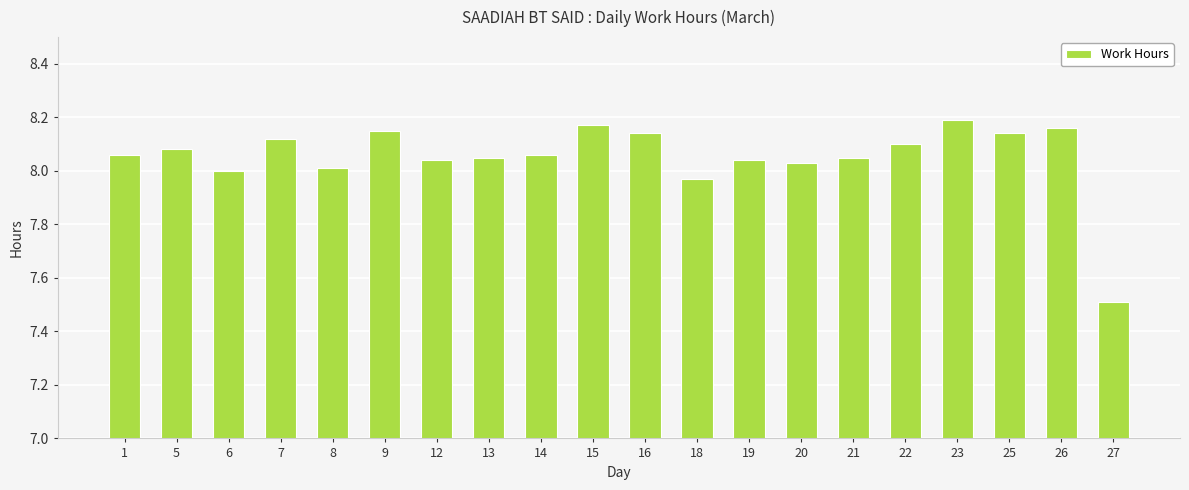

At which label is the value closest to 7?

27